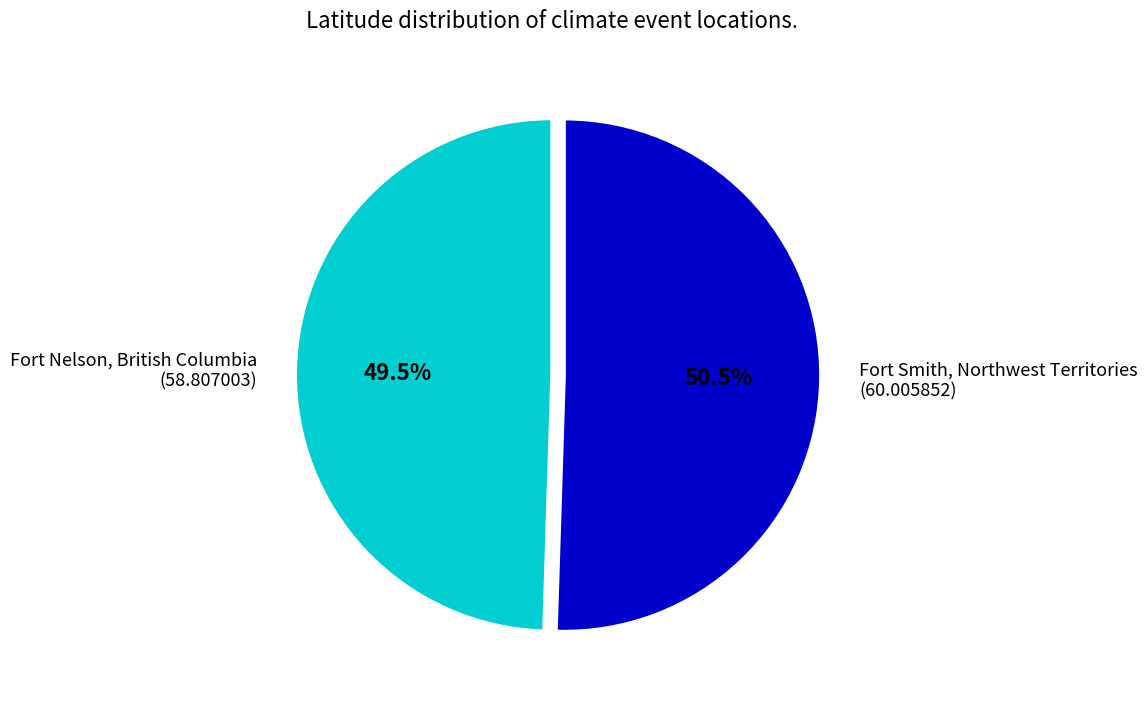

Approximately how many times larger is the value at Fort Nelson, British Columbia (58.807003) compared to Fort Smith, Northwest Territories (60.005852)?

1.0